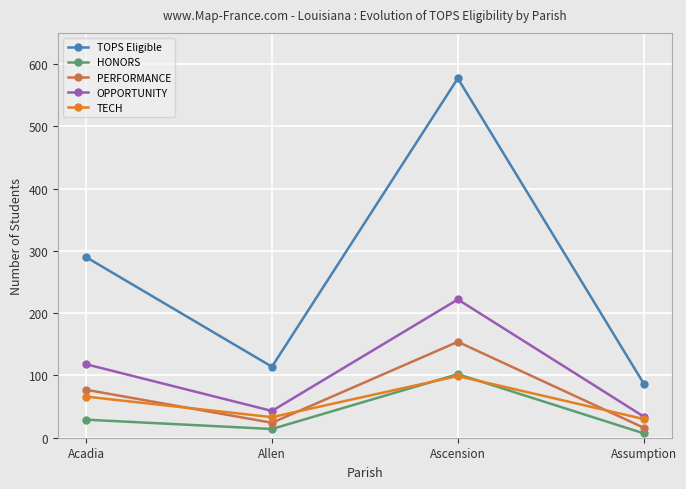

What is the total value across all series at Allen?

228